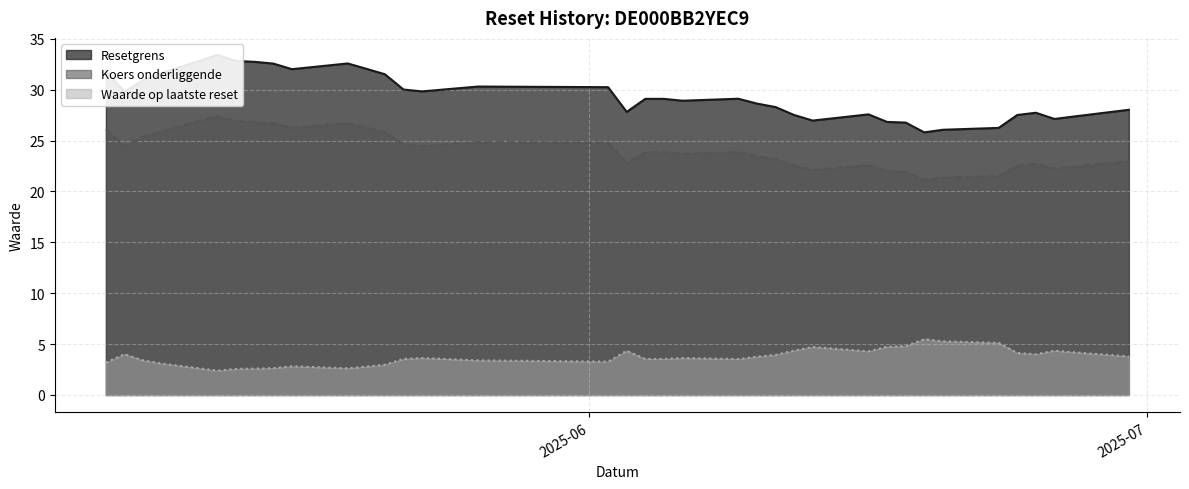

How many data points does each series have?

36